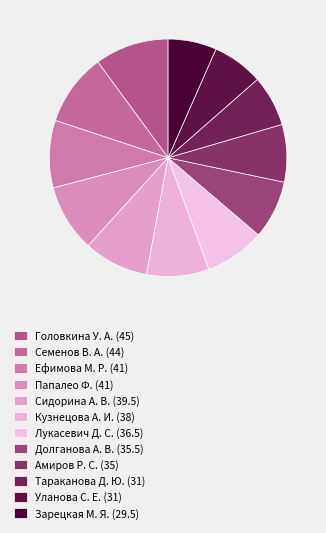

What is the ratio of the value at Зарецкая М. Я. to the value at Лукасевич Д. С.?

0.8